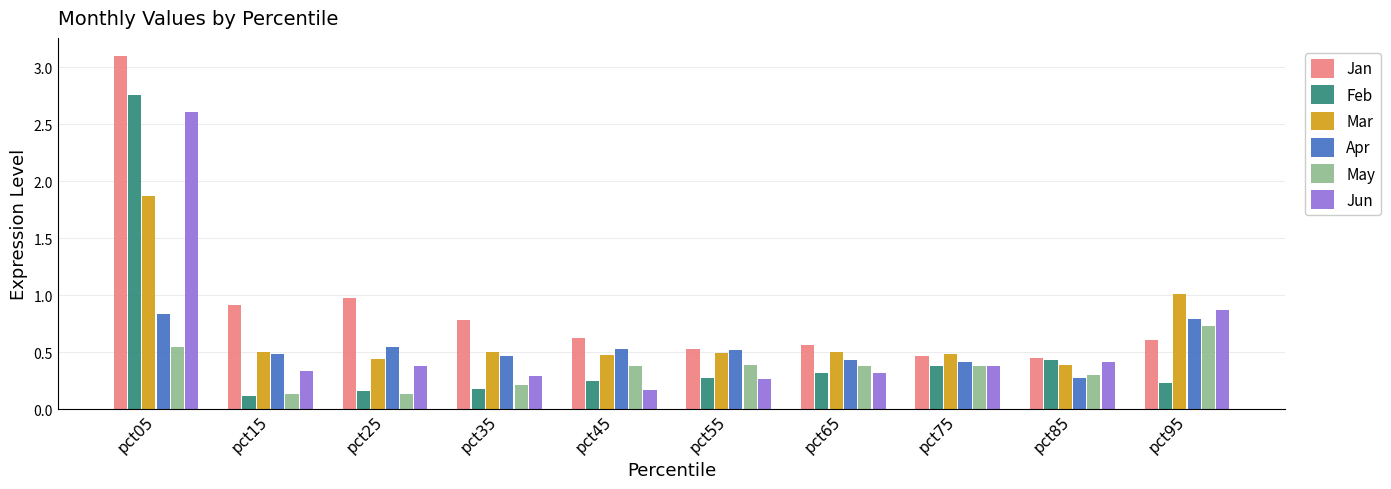

At which category does the chart reach its peak across all series?

pct05